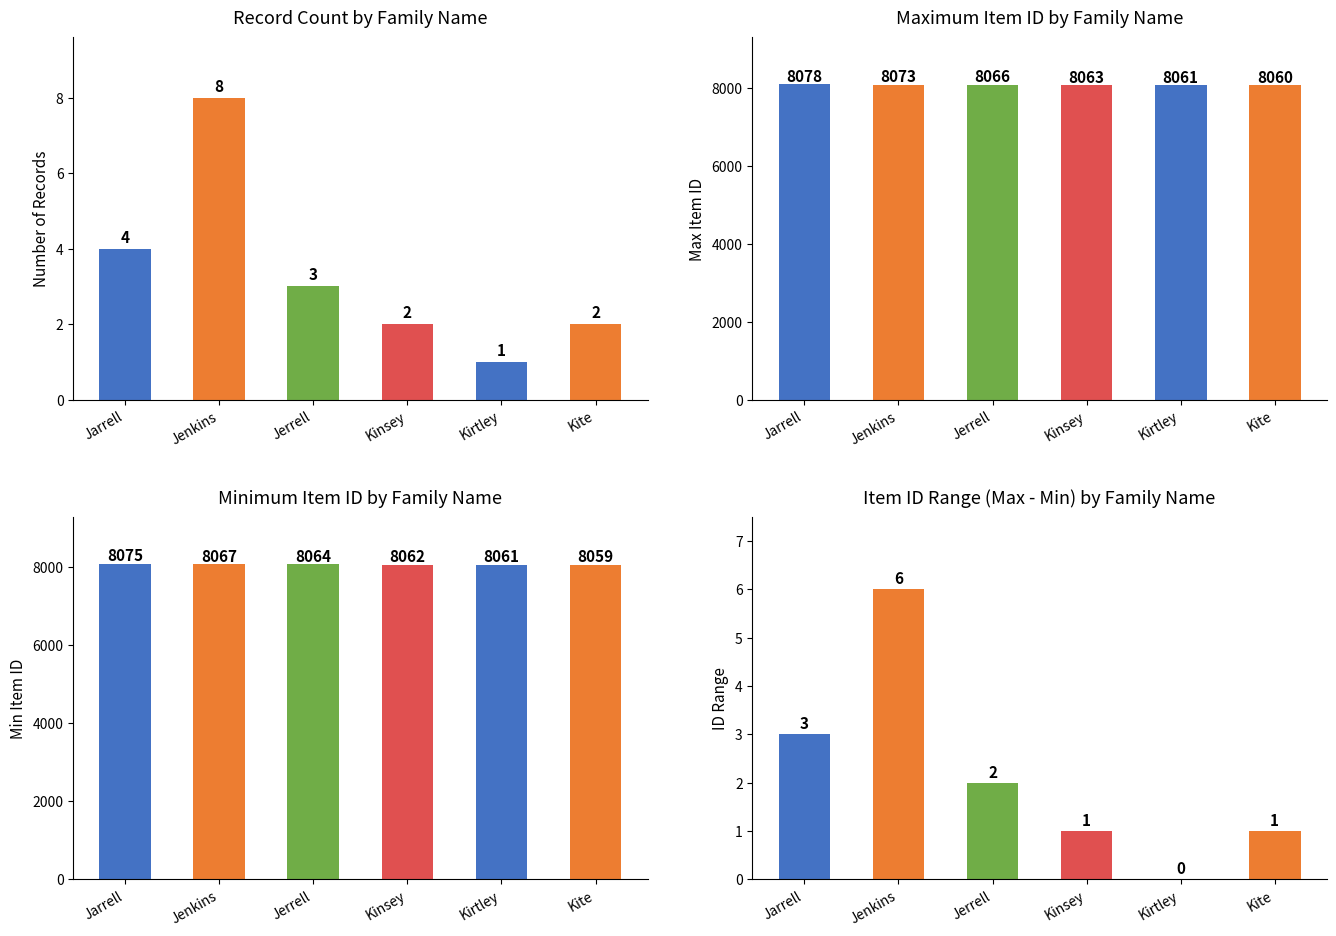

How many data points in Min Item ID are less than 8064?

3